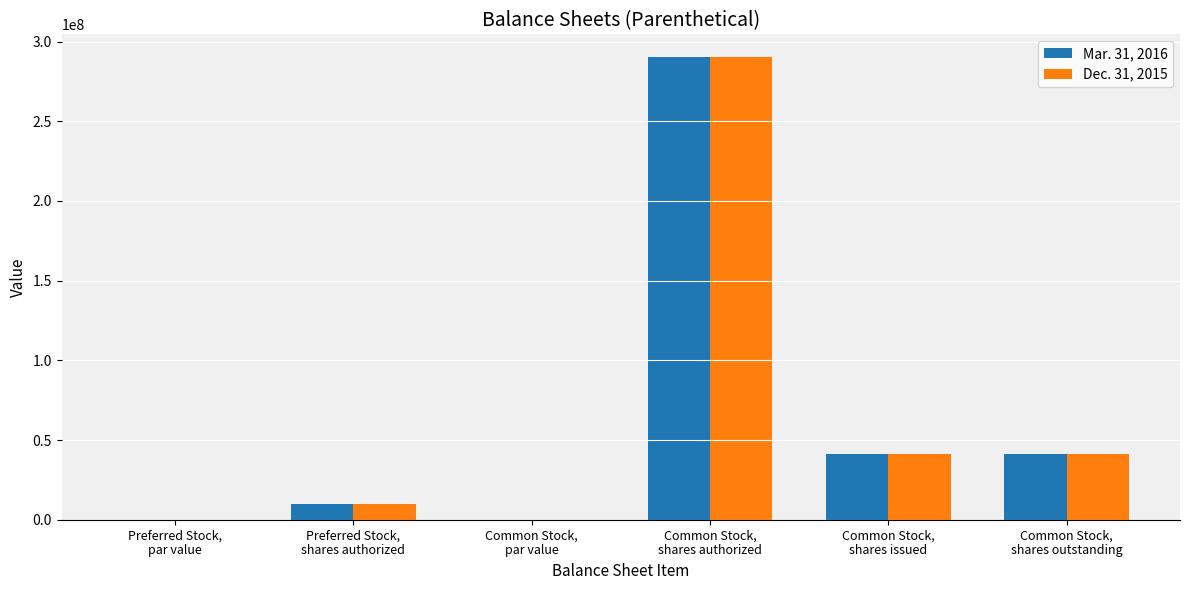

What is the greatest value displayed?

290000000.0